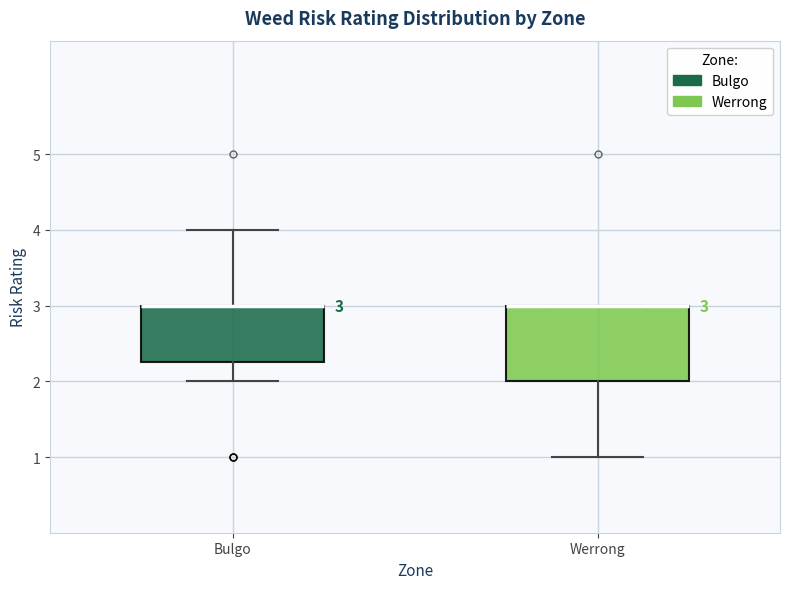

Which box is the tallest, from its lower edge to its upper edge?

Werrong